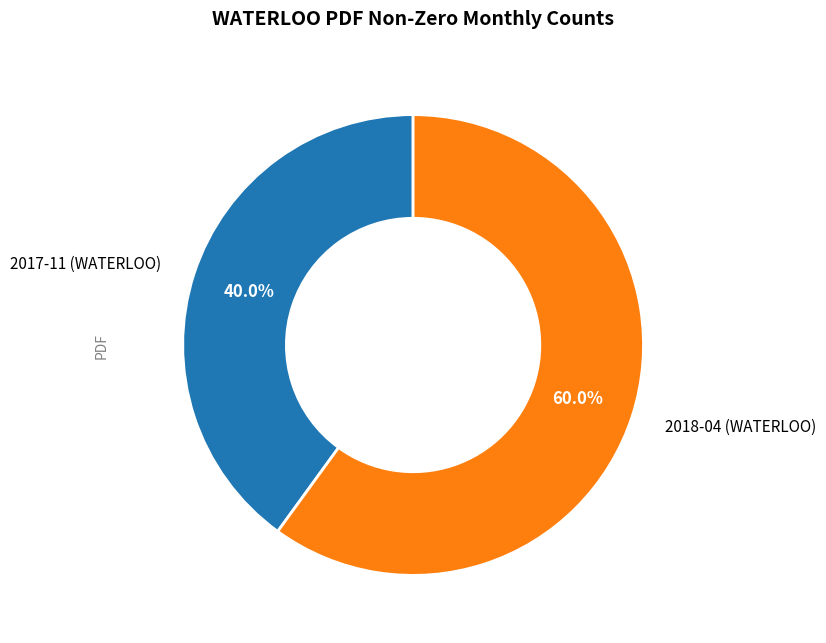

Do 2017-11 (WATERLOO) and 2018-04 (WATERLOO) together represent more than half of the pie?

Yes